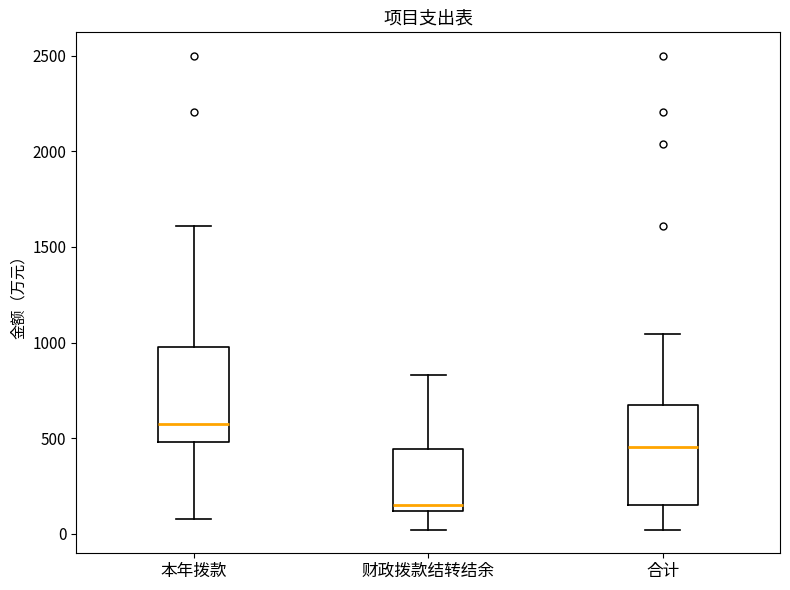

Where does the median line of the box for 财政拨款结转结余 sit on the y-axis? The values are not printed on the chart, so give them approximately, as read against the axis.

150